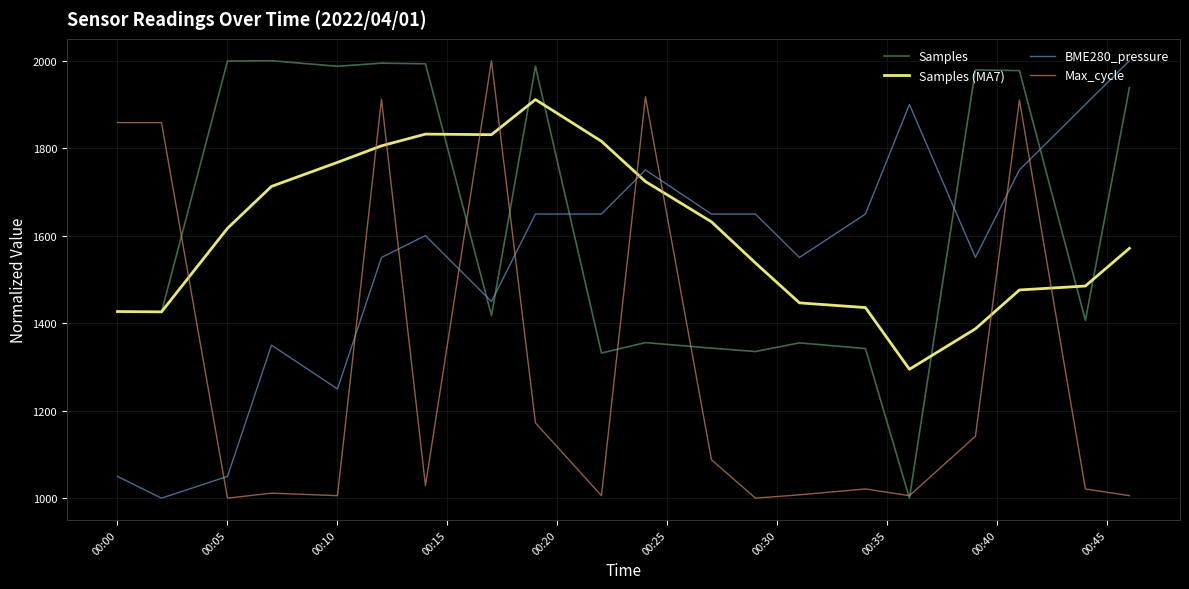

What is the minimum value for Samples (MA7)?

1294.6